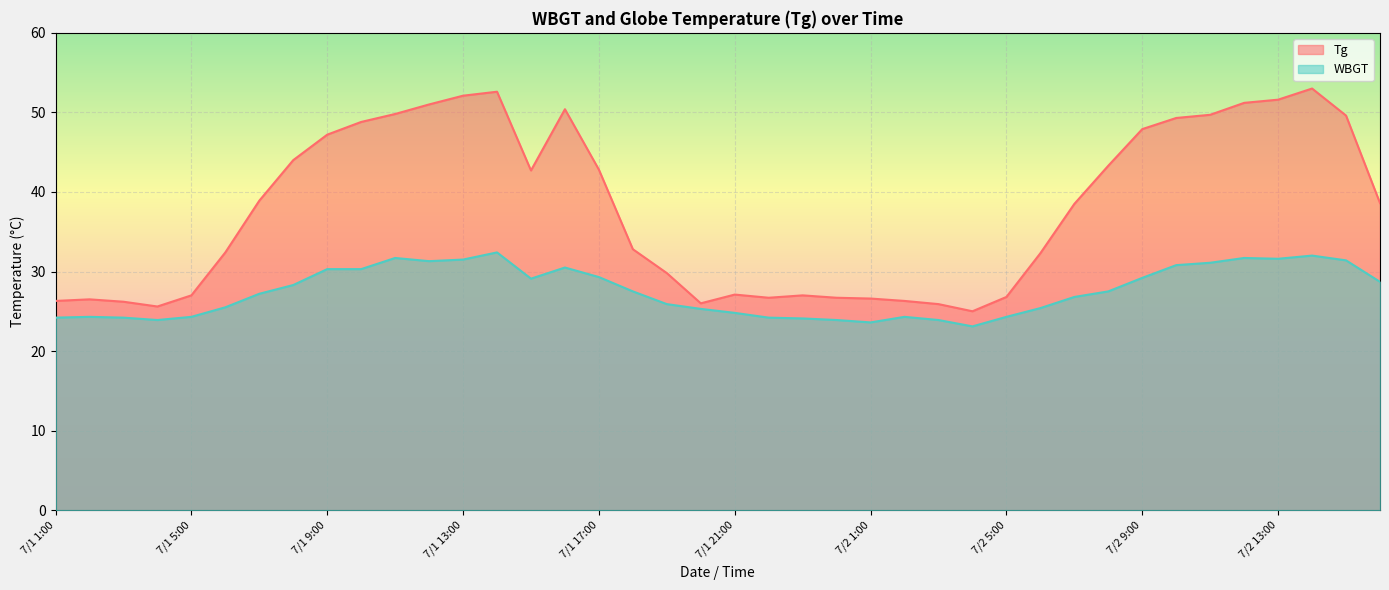

What is the label of the 27th point from the left?

7/2 3:00